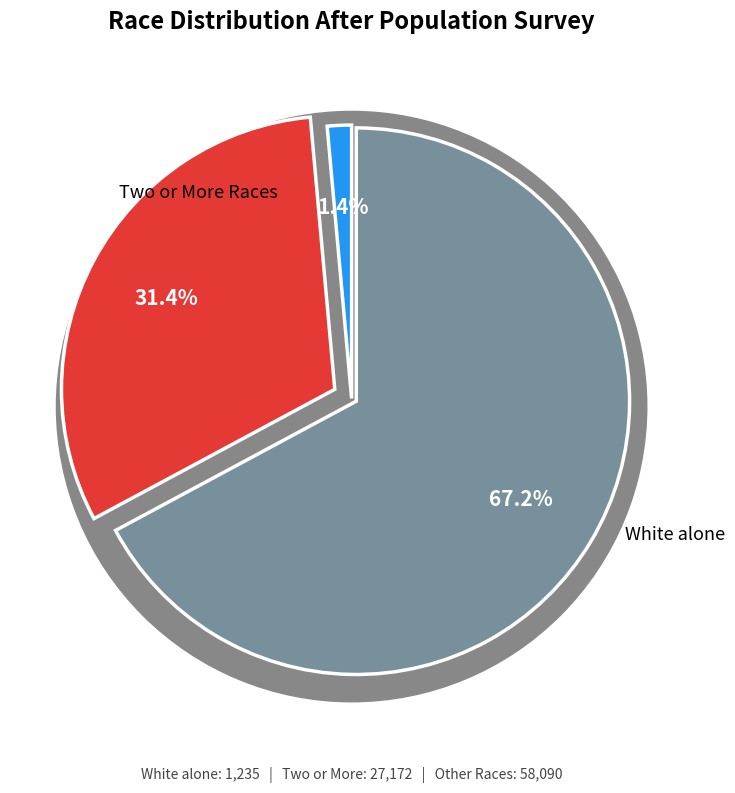

Count the number of slices in the pie.

7